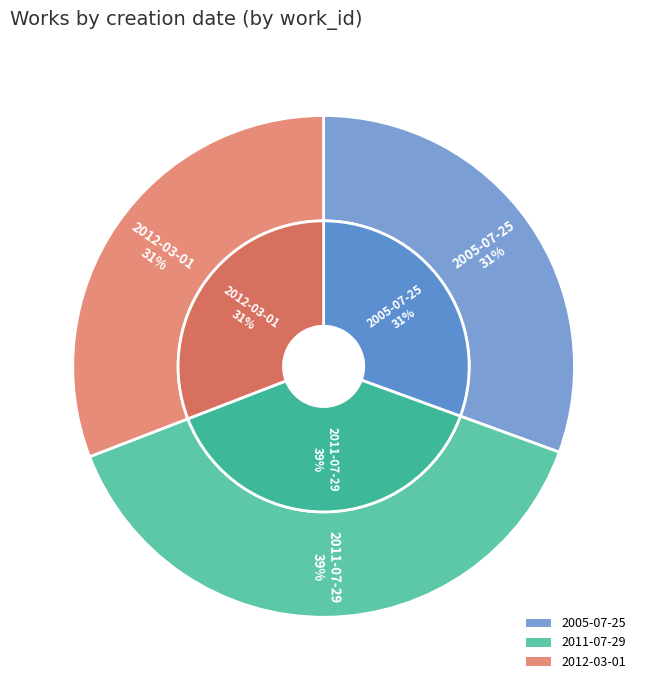

Which slice is the largest?

2011-07-29